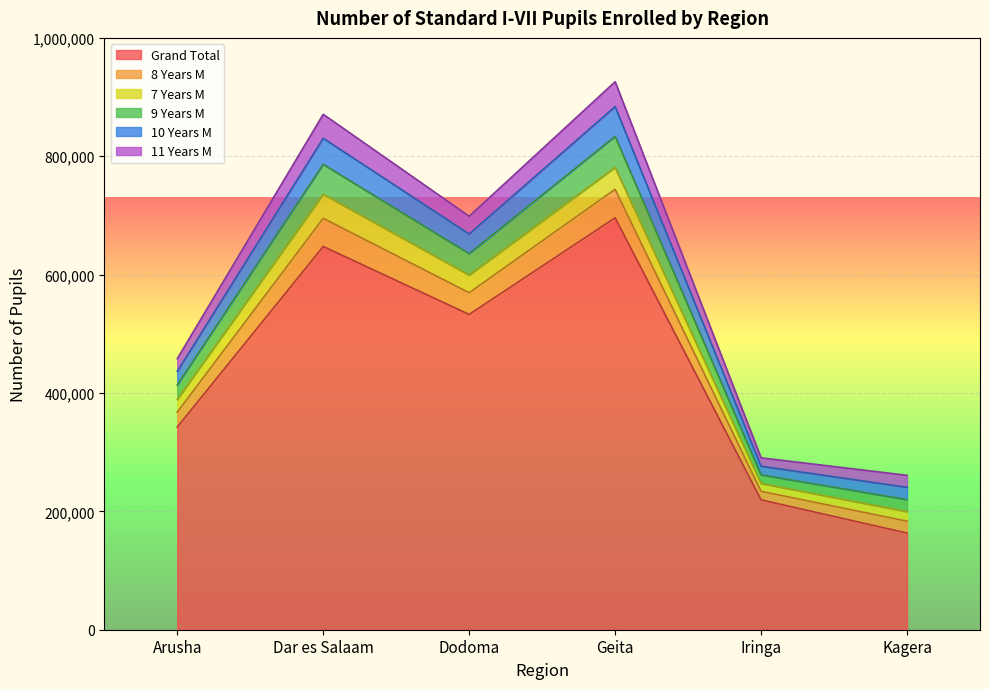

What is the difference between the maximum and minimum values in the 10 Years M series?

35617